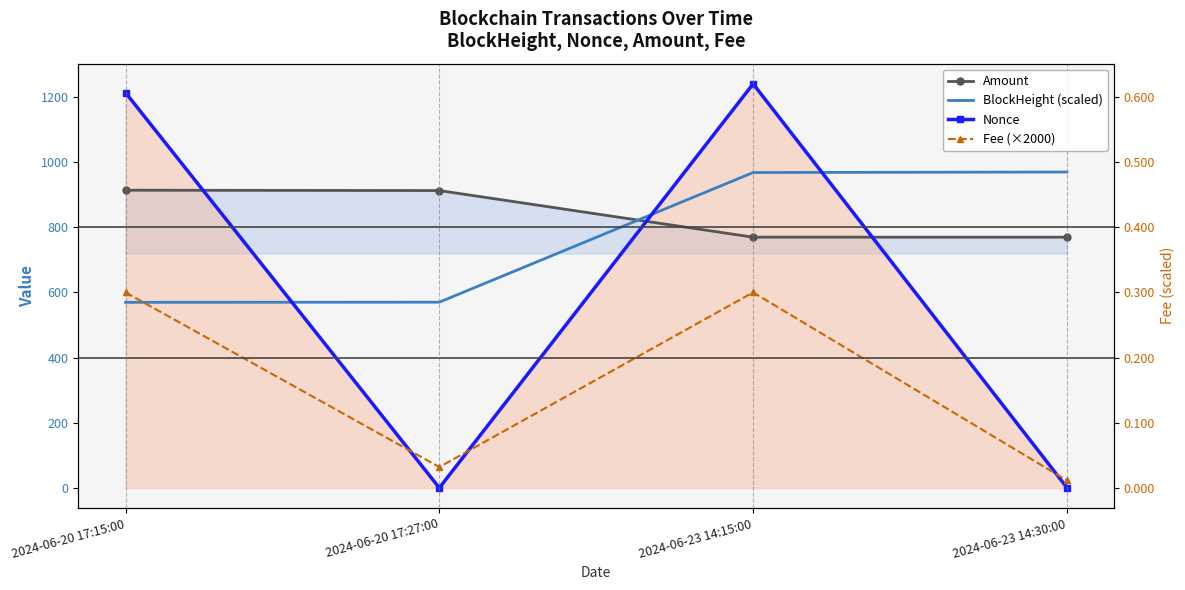

What is the label of the 2nd point from the left?

2024-06-20 17:27:00